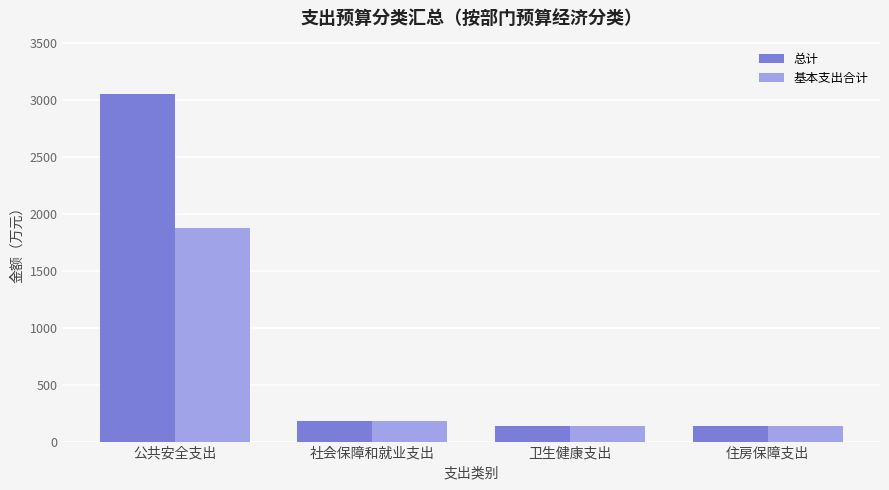

Which series changed the most between 公共安全支出 and 卫生健康支出?

总计